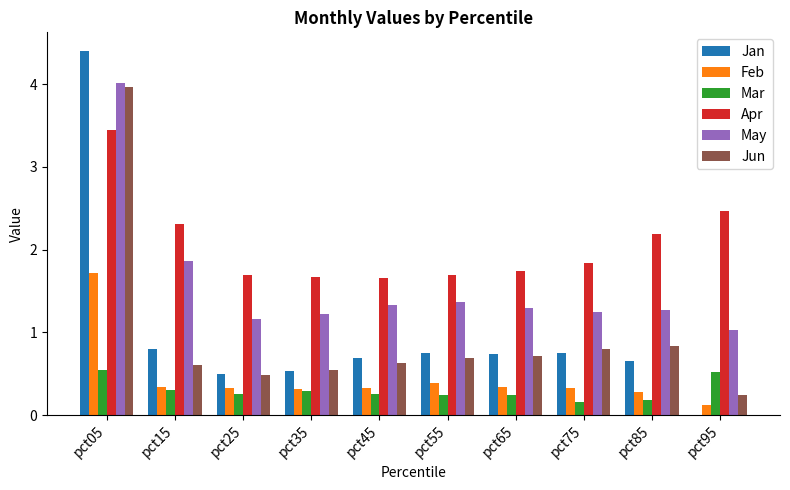

What is the maximum value shown in the chart?

4.4